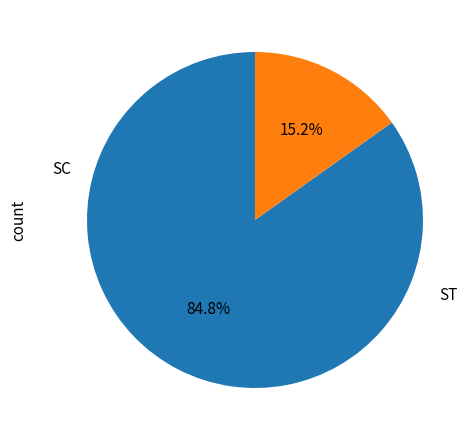

How many segments does this pie chart have?

2